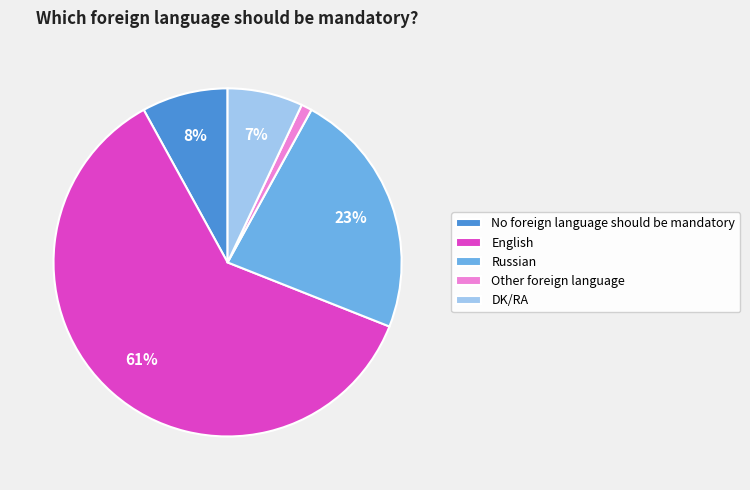

To the nearest percent, what is the difference between the largest and smallest slice percentages?

60%